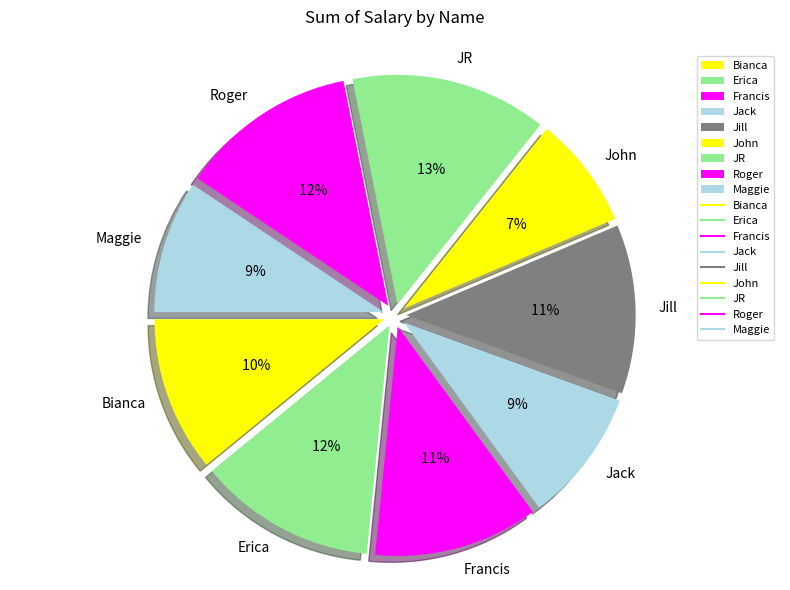

Is the sum of Erica and Francis greater than half?

No